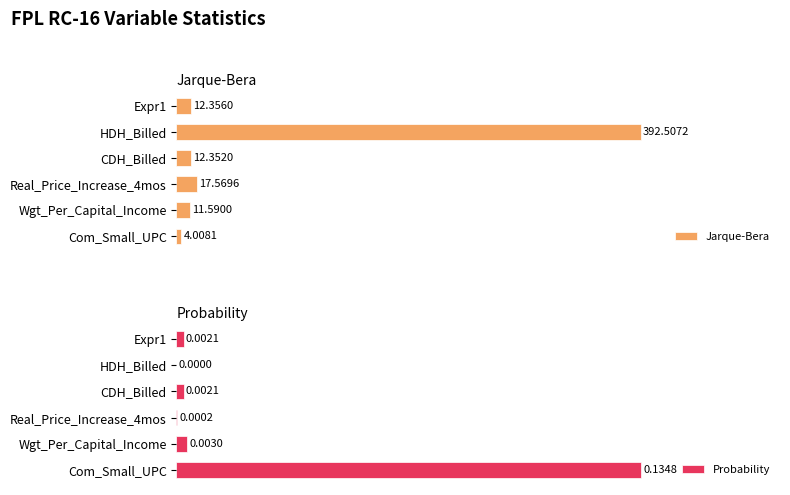

How many bars are there in total?

12